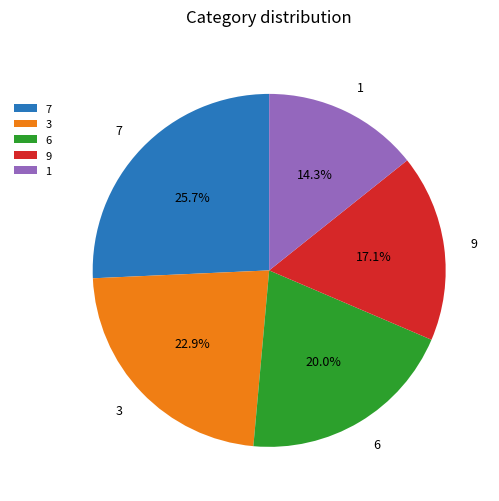

To the nearest percent, what is the difference between the largest and smallest slice percentages?

11%